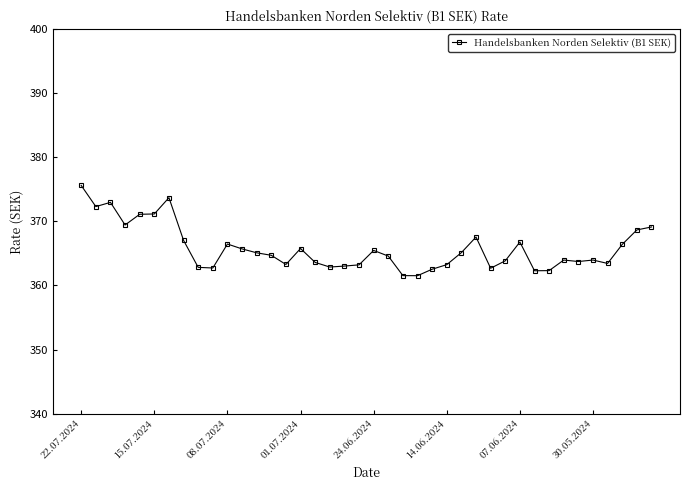

True or false: the data has more than 2 interior local peaks.

True